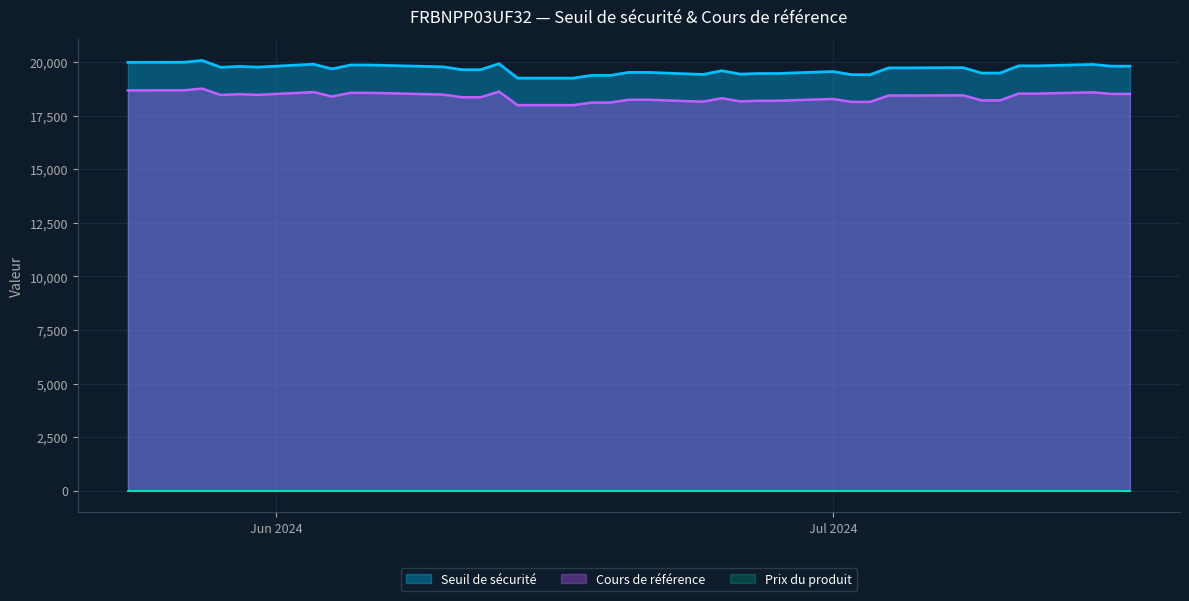

How many series are shown in this chart?

3